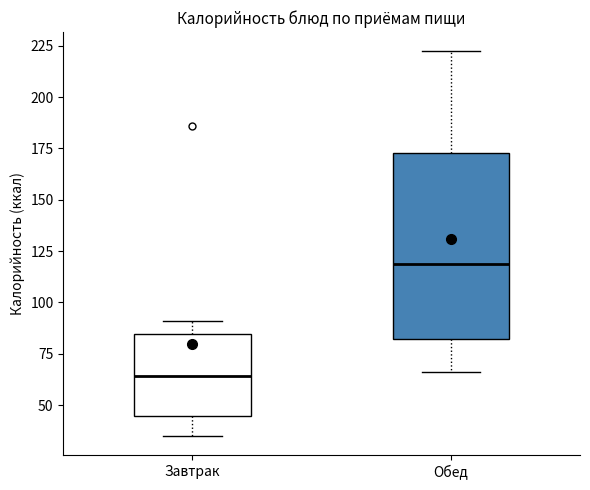

Reading left to right, read every box against the y-axis: the position of its median line, the range the box covers, and the ends of its whiskers. The values are not printed on the chart, so give them approximately, as read against the axis.

Завтрак: median 65, box 45 to 85, whiskers 35 to 90
Обед: median 120, box 80 to 175, whiskers 65 to 220